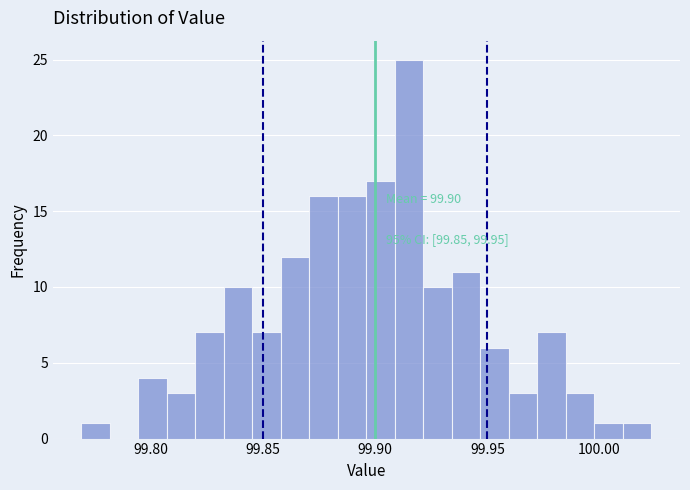

Read against the x-axis, roughly where is the centre of the tallest bar?

99.915